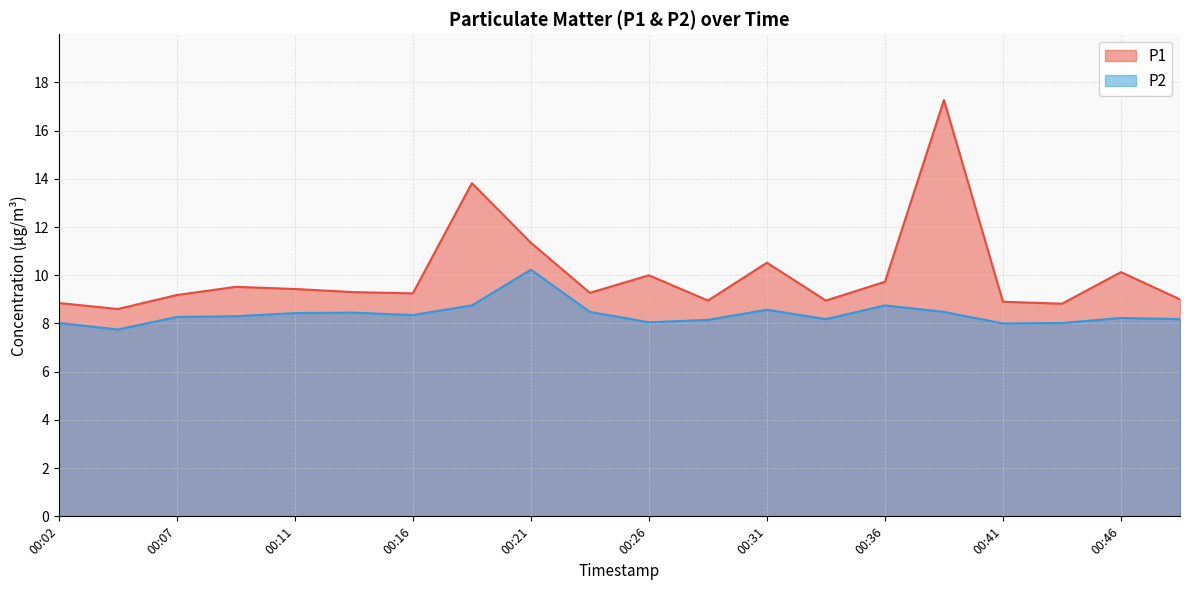

Does the chart have visible grid lines?

Yes